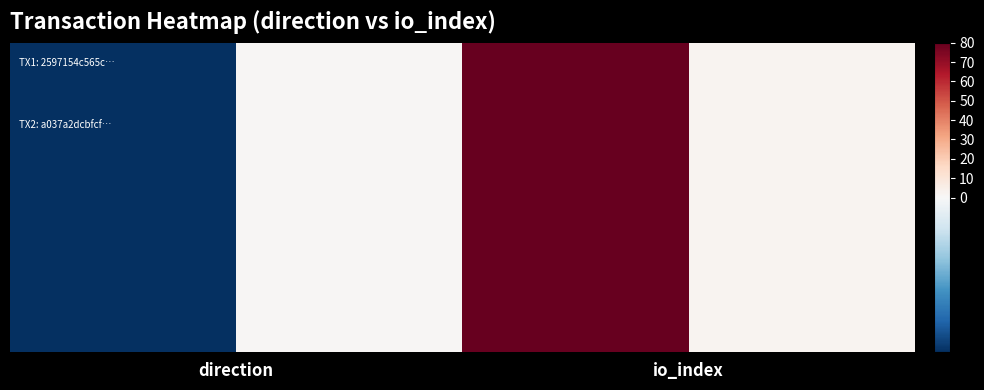

How many values in 2597154c565c373f3db260434e6c5dbefc387a1 are below zero?

1